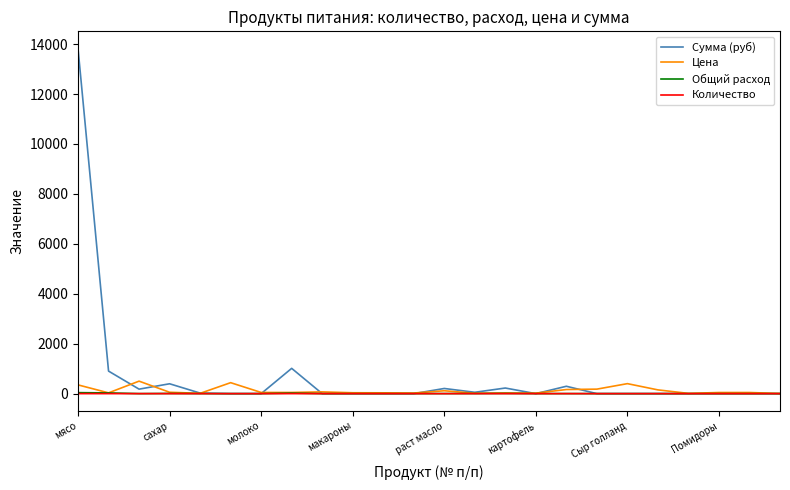

In Сумма (руб), how many points are higher than both neighbors (excluding endpoints)?

5